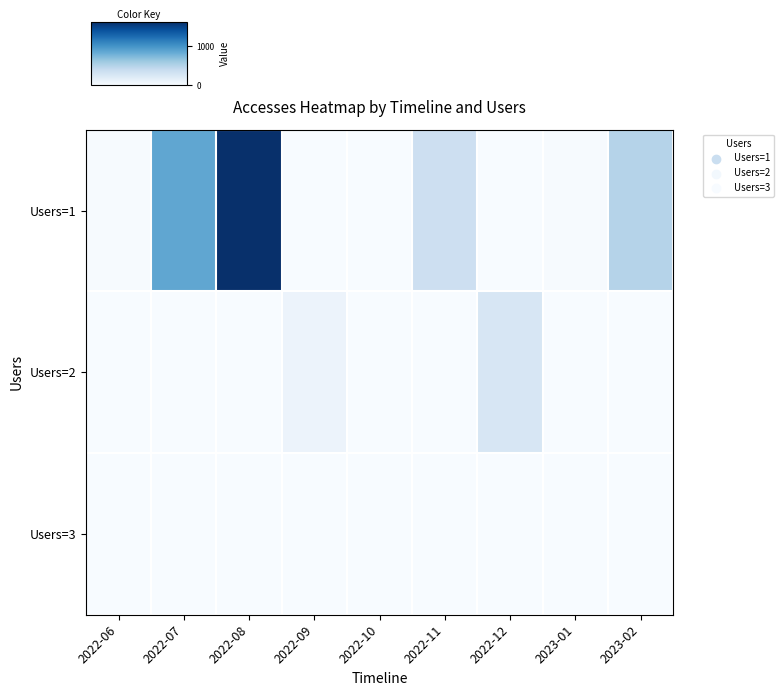

At how many categories does at least one series exceed 1191?

1